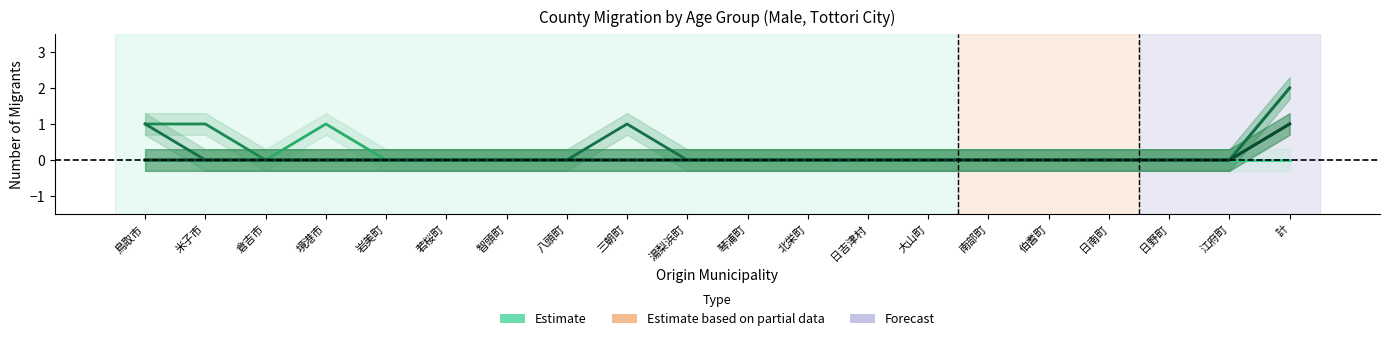

The ４１歳 series shows 0 at 岩美町. True or false?

False